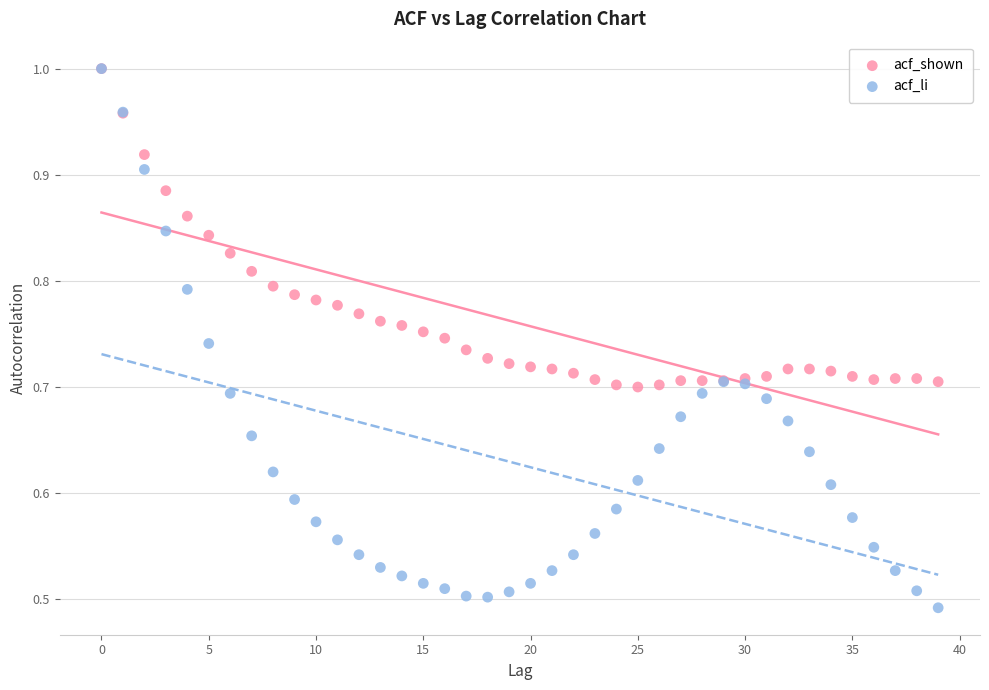

Which series has the largest Y range (max minus min)?

acf_li